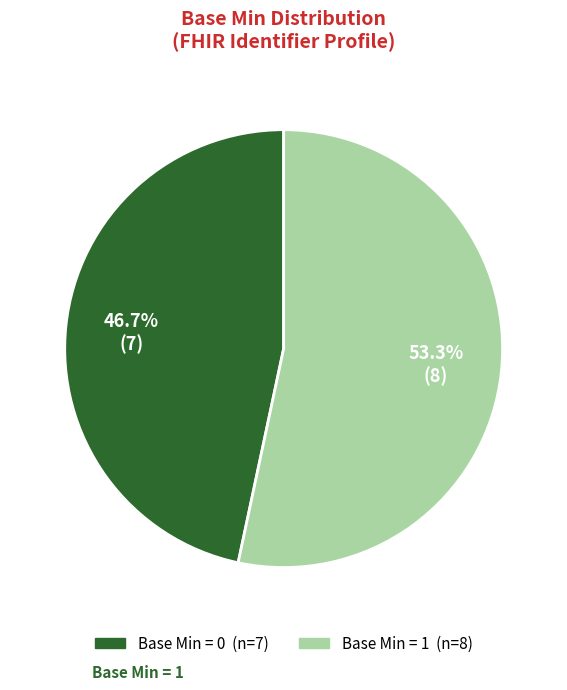

Does any single category account for the majority?

Yes